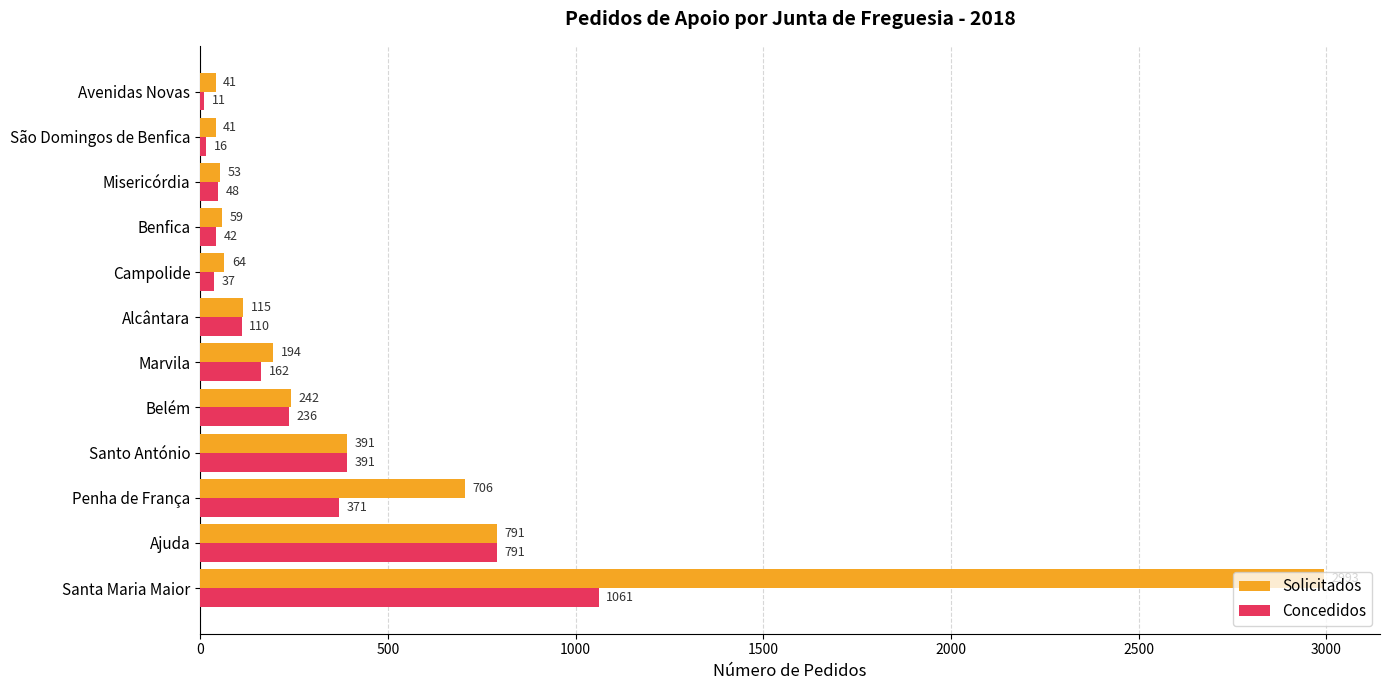

What is the spread (max minus min) of values at São Domingos de Benfica?

25